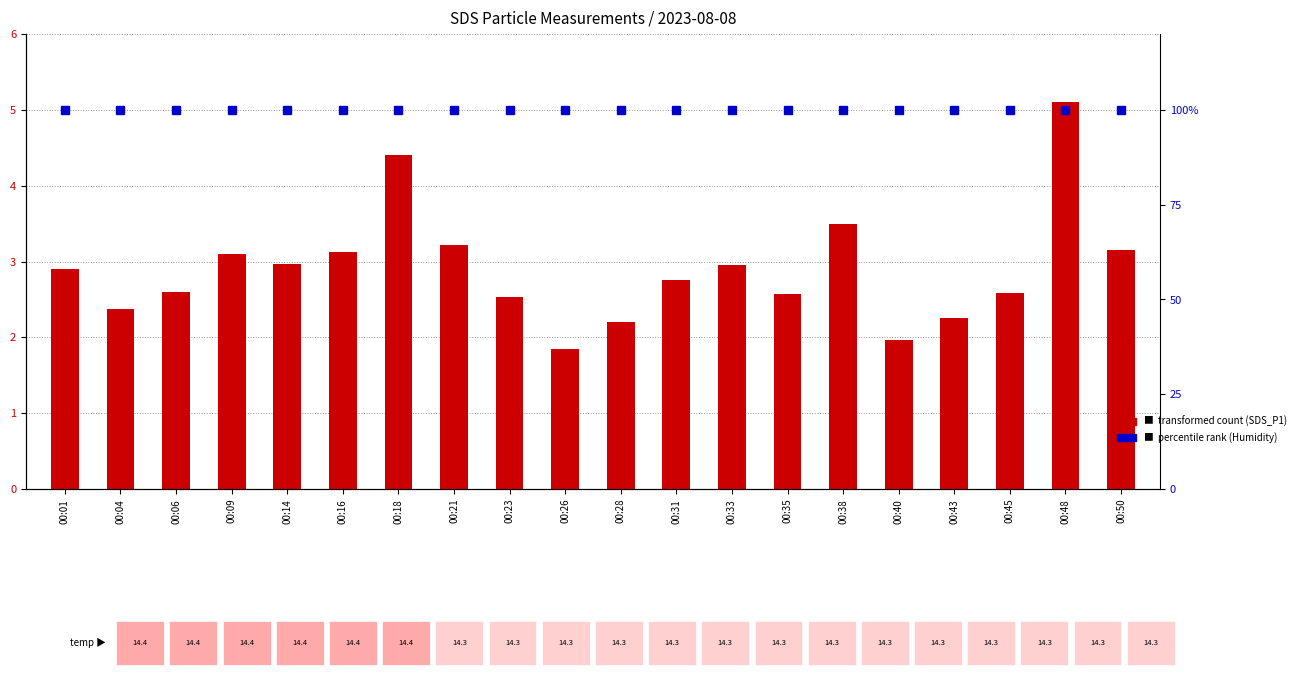

What is the sum of the transformed count (SDS_P1) values at 00:48 and 00:23?

7.6